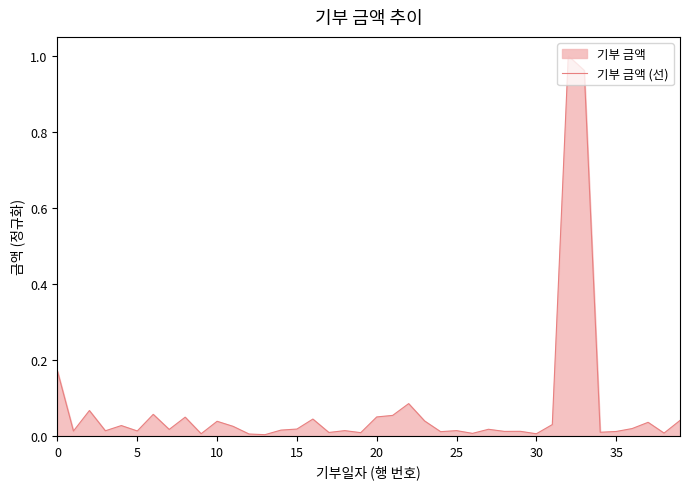

Where is the data nearest to the value 0?

13